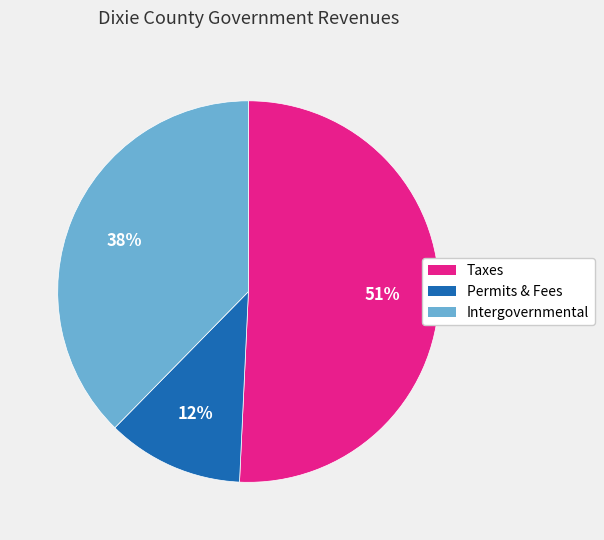

Does any single category account for the majority?

Yes